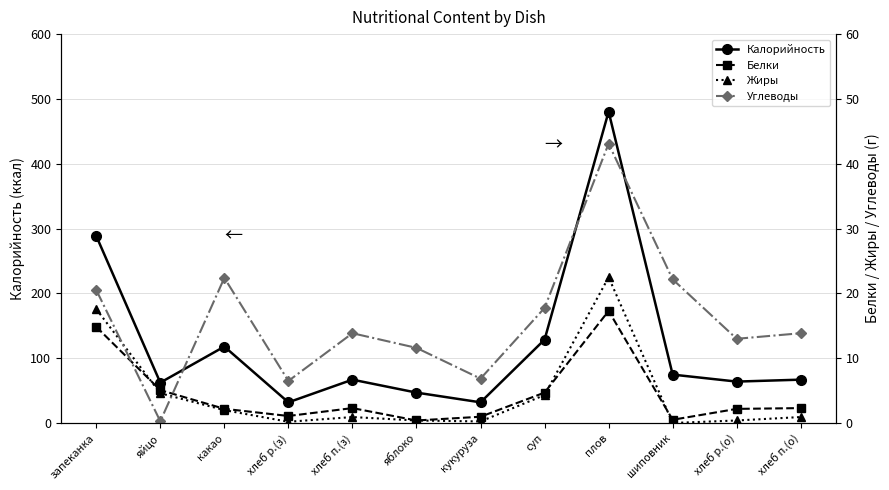

Reading right to left, extract all data points from this chart.

Калорийность: 67.0	64.0	74.8	480.4	128.7	32.0	47.0	67.0	32.0	118.0	62.4	288.6
Белки: 2.3	2.2	0.5	17.3	4.7	1.0	0.4	2.3	1.1	2.2	5.1	14.8
Жиры: 0.9	0.4	0.0	22.5	4.3	0.2	0.4	0.9	0.2	2.0	4.6	17.6
Углеводы: 13.9	13.0	22.2	43.1	17.8	6.9	11.6	13.9	6.5	22.4	0.3	20.5